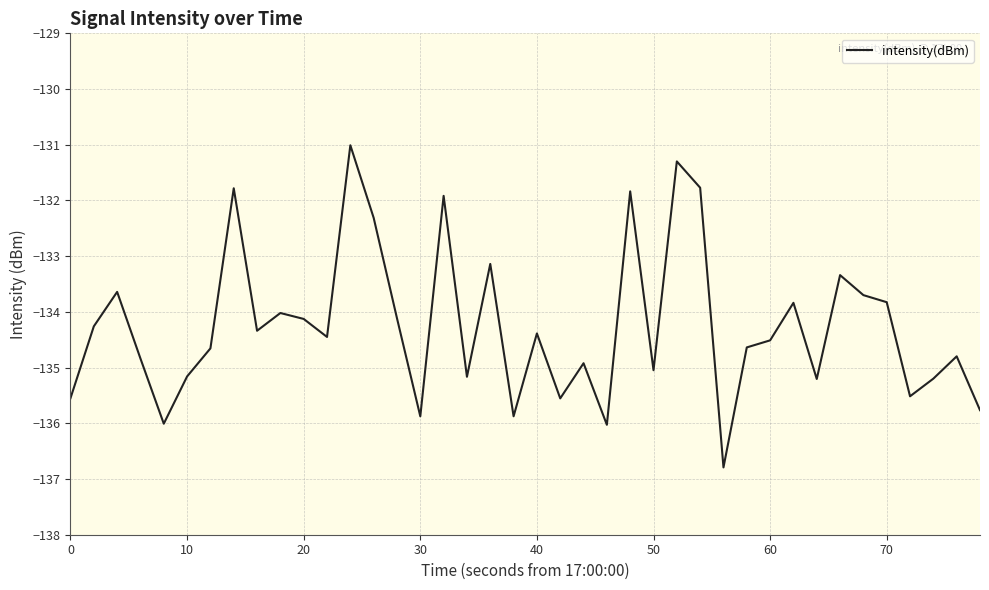

What is the minimum value shown in the chart?

-136.8